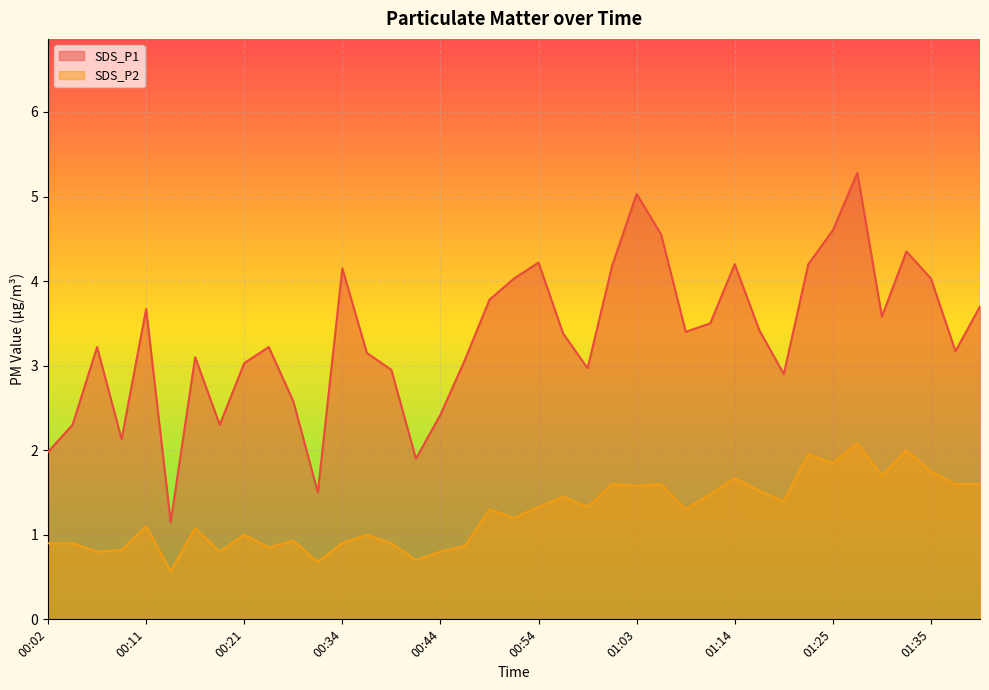

At which category does the chart reach its minimum across all series?

00:14